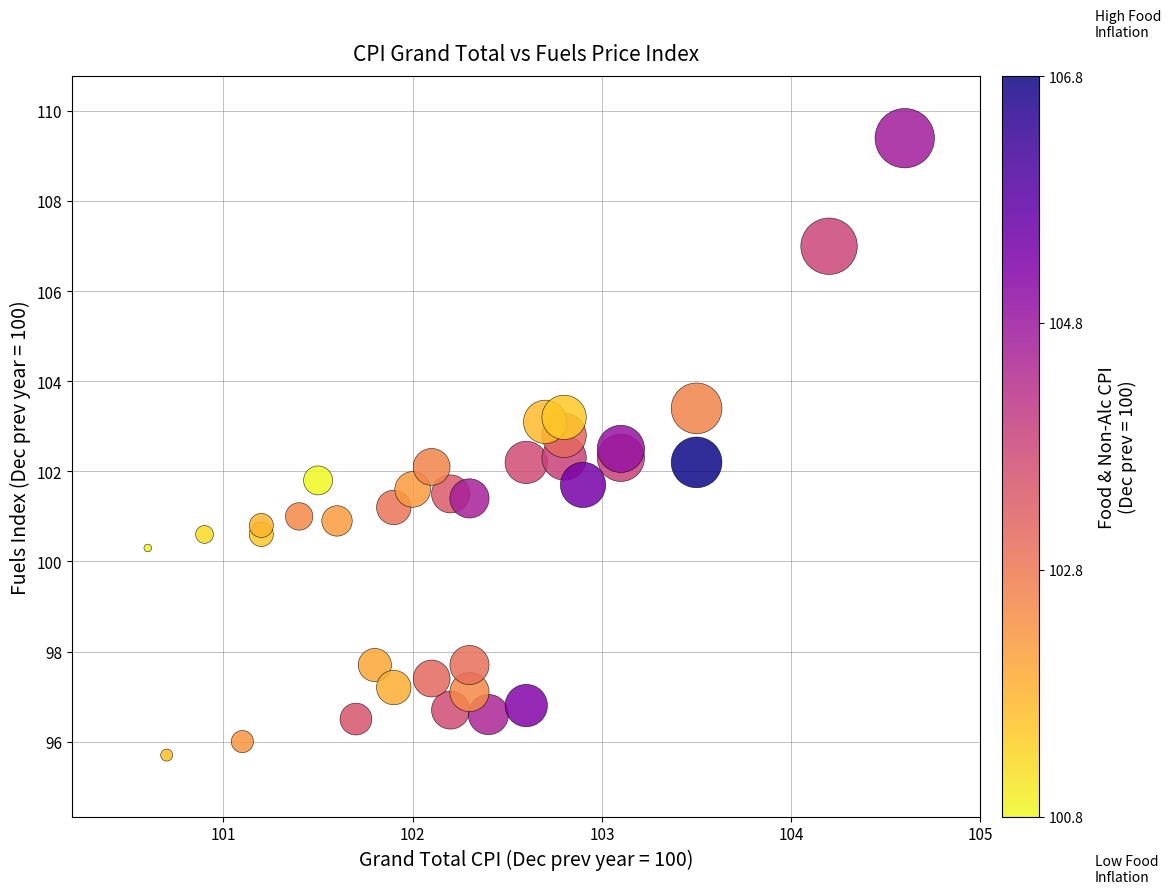

What is the range of X values (max minus min)?

4.0